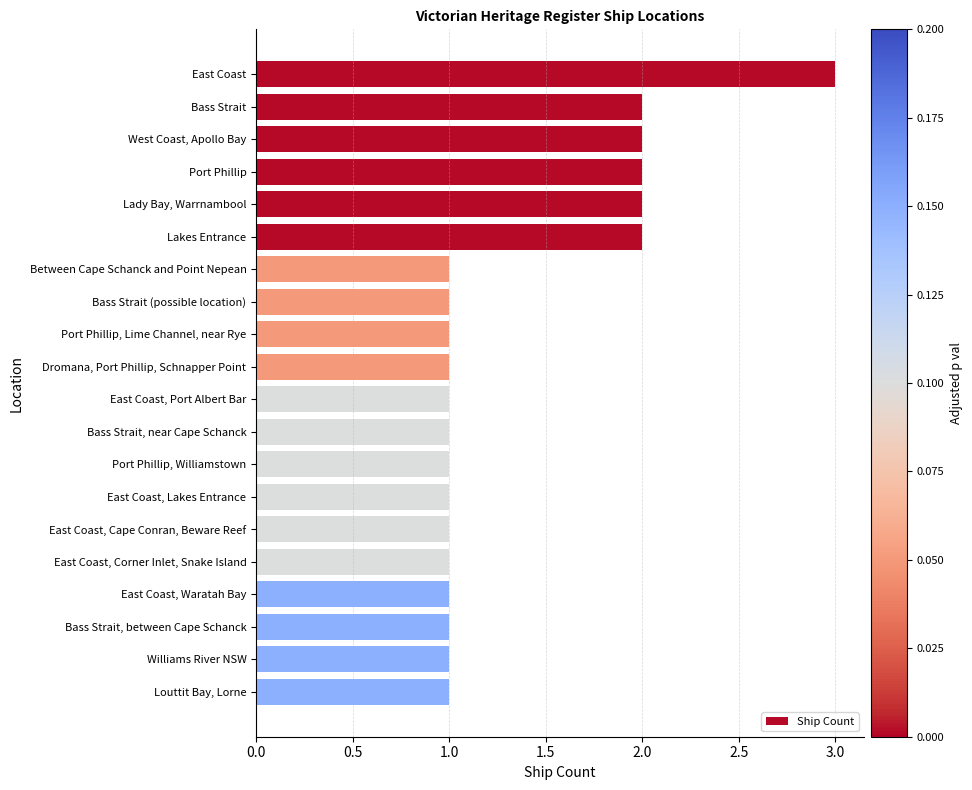

How many bars are there in total?

20